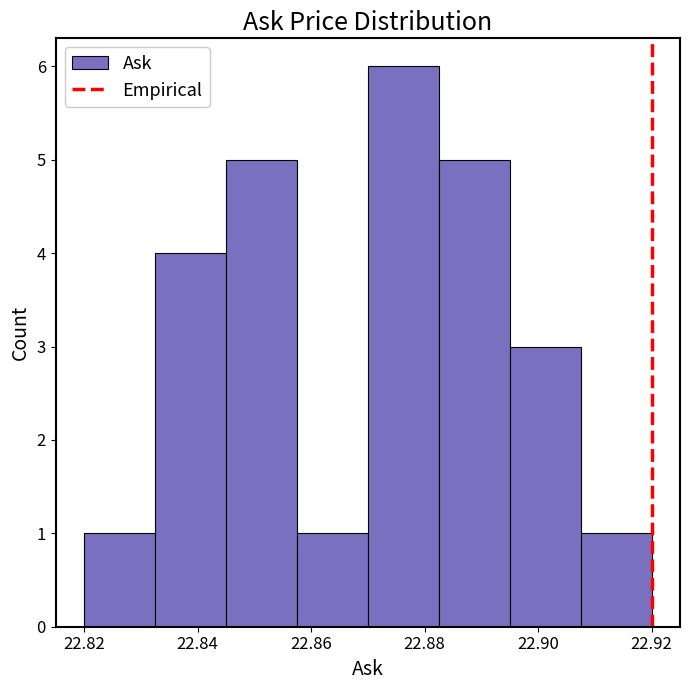

Reading left to right, list every bar in this chart as the range it spans on the x-axis followed by its height. Neither the bar edges nor the heights are printed on the chart, so give them approximately, as read against the axes.

22.820 to 22.832: 1
22.832 to 22.846: 4
22.846 to 22.858: 5
22.858 to 22.870: 1
22.870 to 22.882: 6
22.882 to 22.896: 5
22.896 to 22.908: 3
22.908 to 22.920: 1